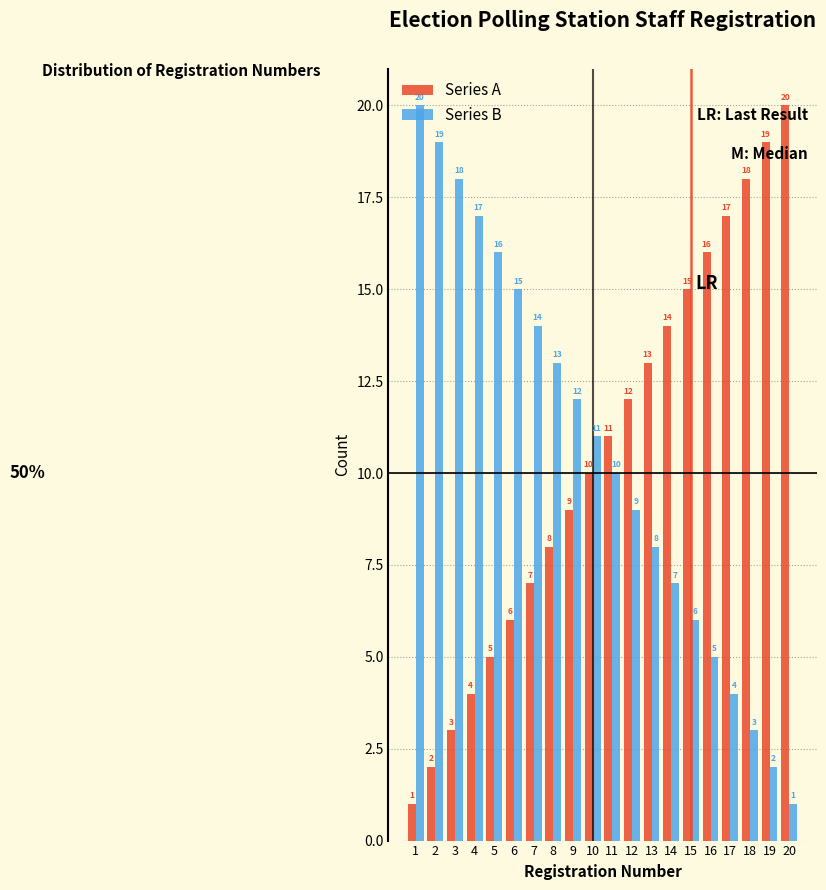

At 13, list the series in order from largest to smallest.

Series A, Series B